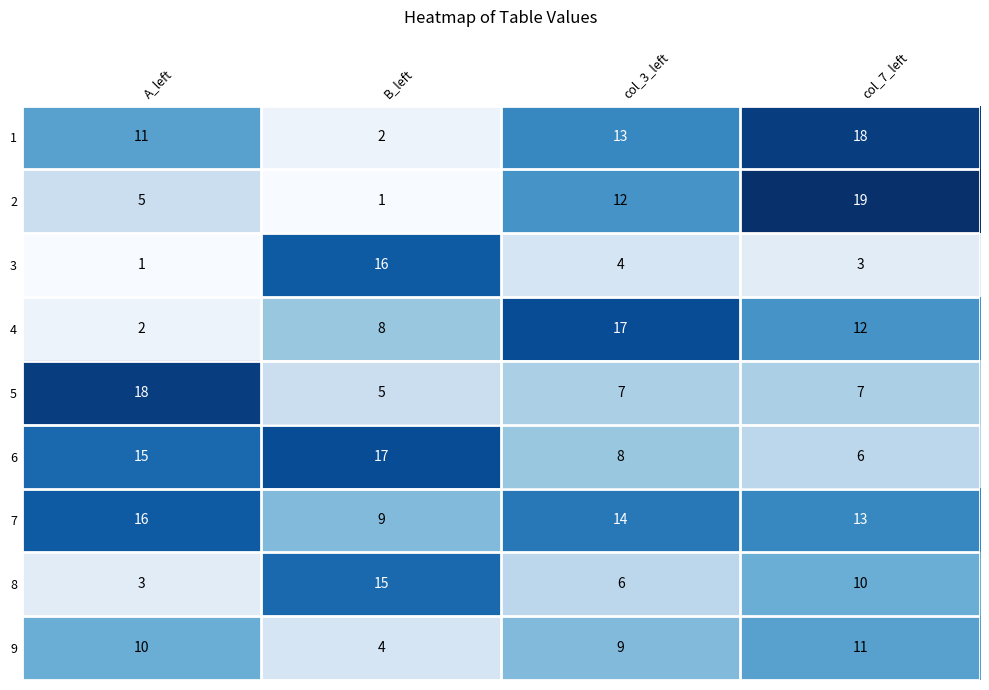

What is the sum of the 4 values at col_3_left and col_7_left?

29